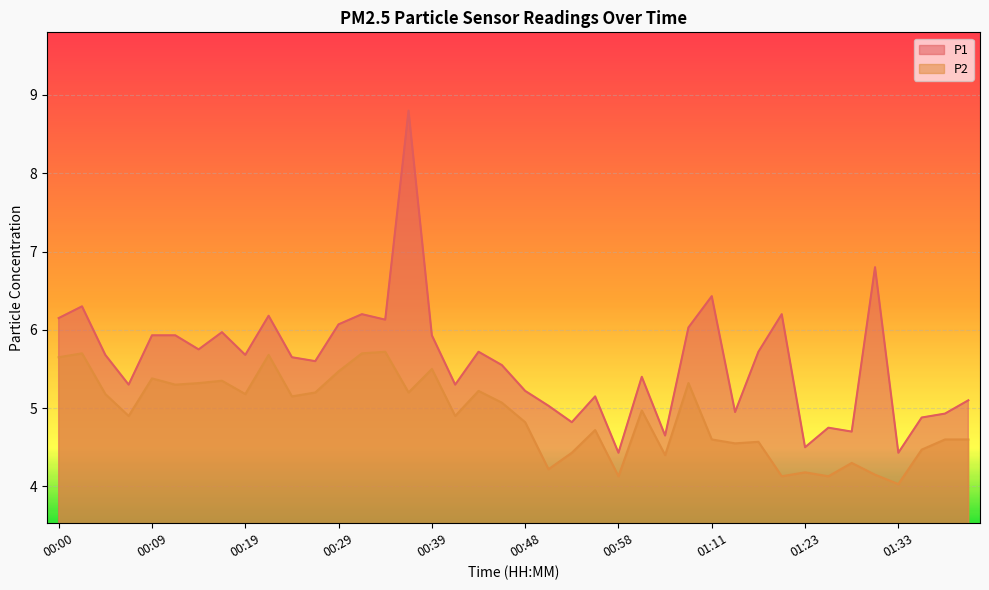

What is the value of the P1 point at the 20th from the left?

5.5